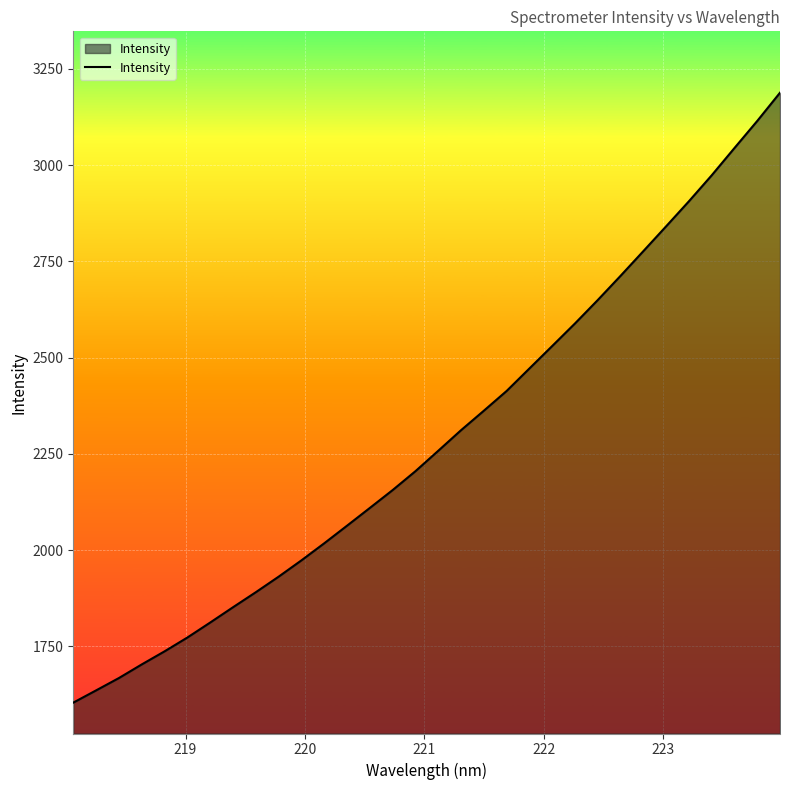

What is the sum of all values?

73270.1